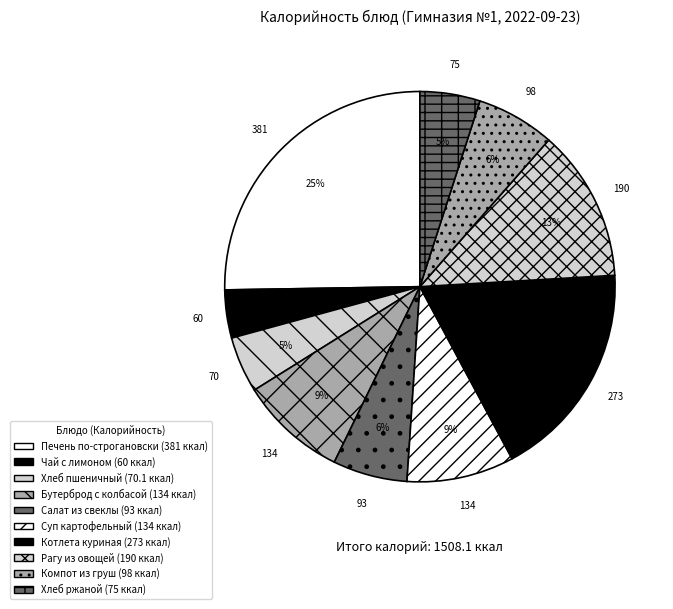

How many slices are in this pie chart?

10